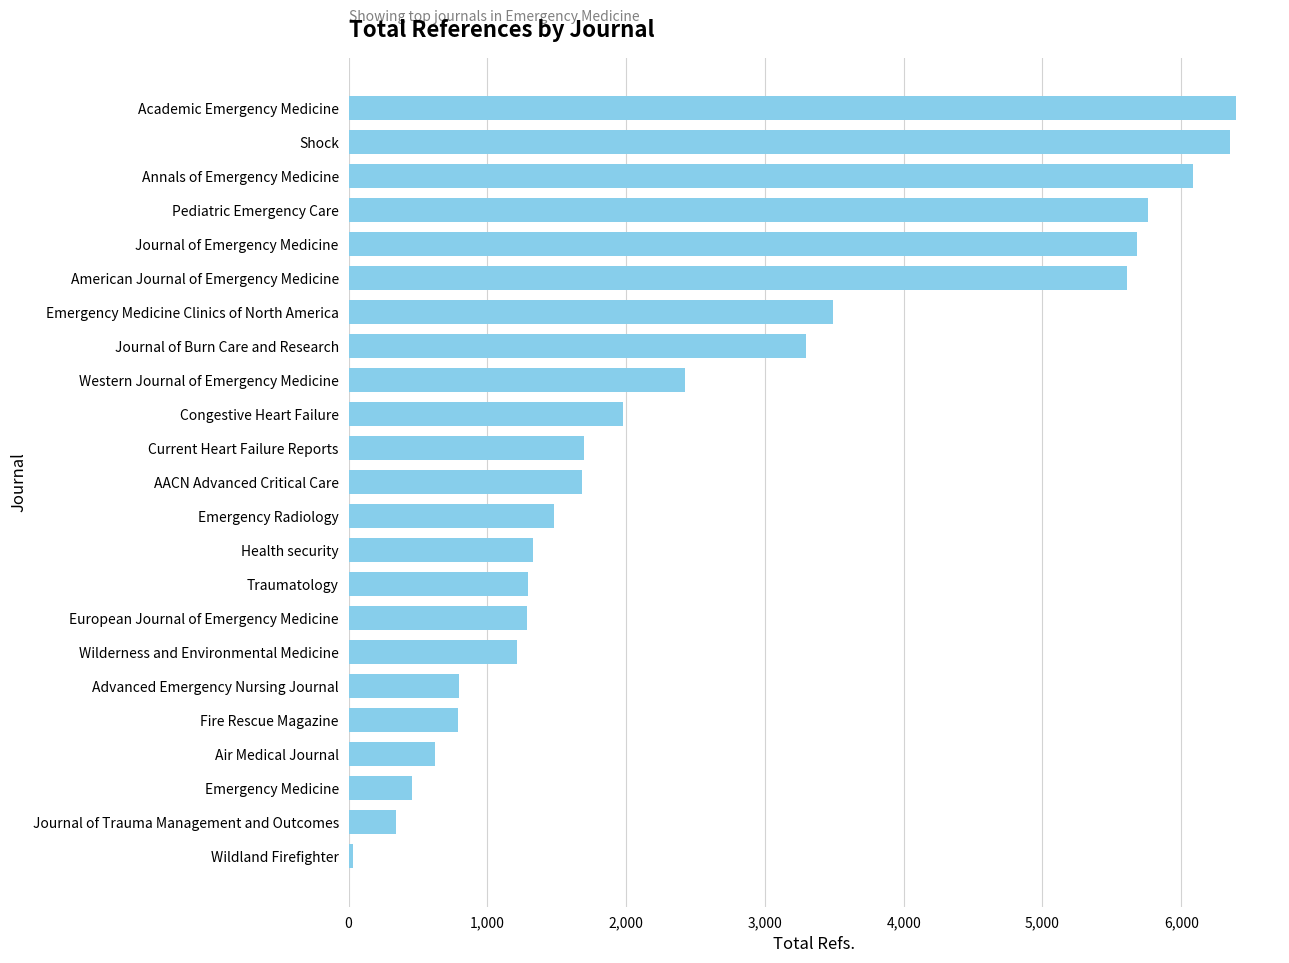

What is the smallest value displayed?

35